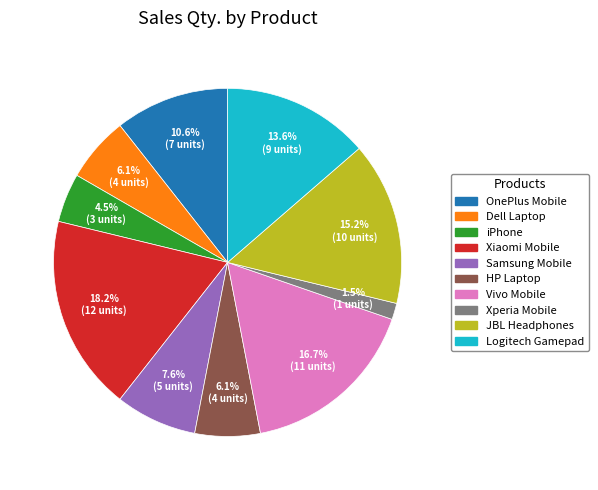

Is Logitech Gamepad the majority of the pie?

No